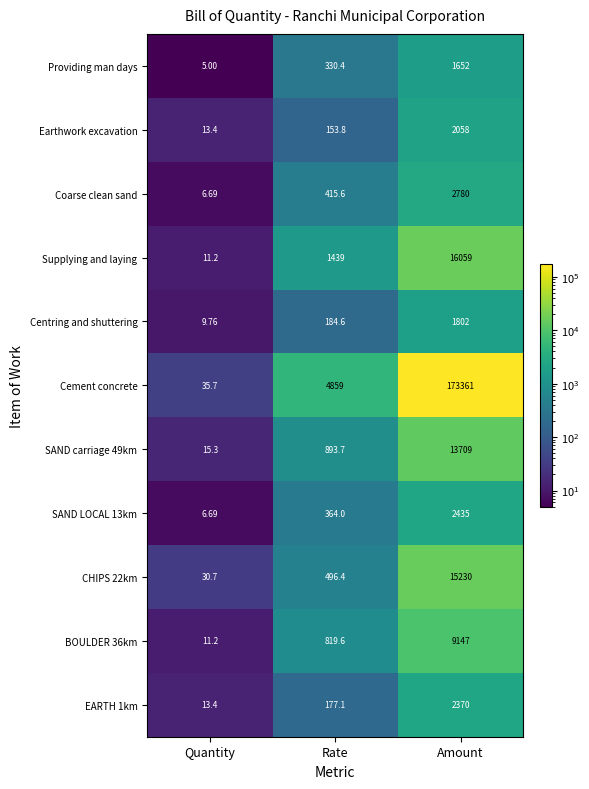

Rank the series by their maximum value, from highest to lowest.

Cement concrete, Supplying and laying, CHIPS 22km, SAND carriage 49km, BOULDER 36km, Coarse clean sand, SAND LOCAL 13km, EARTH 1km, Earthwork excavation, Centring and shuttering, Providing man days